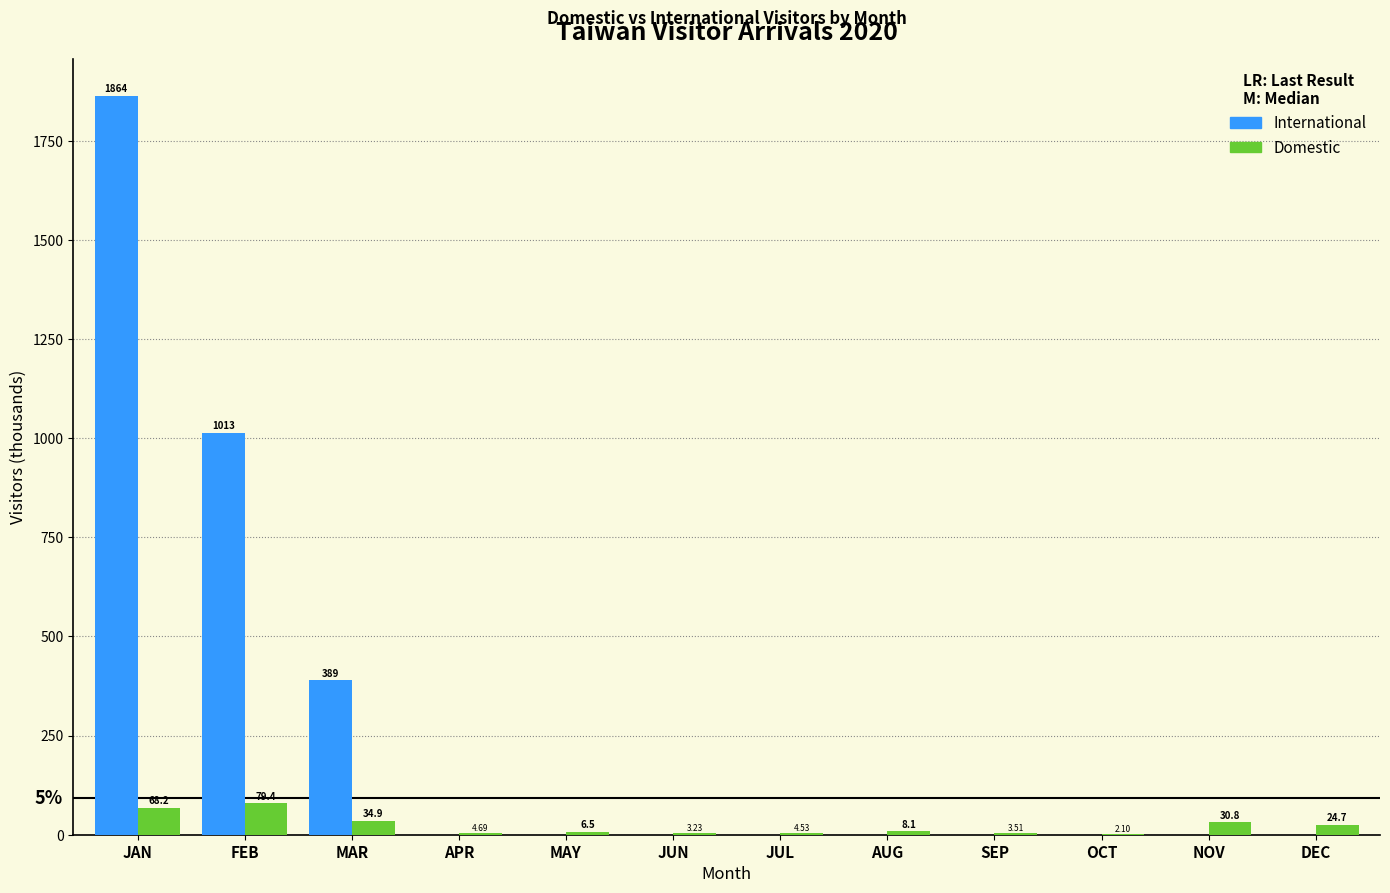

At which label does Domestic reach its peak?

FEB